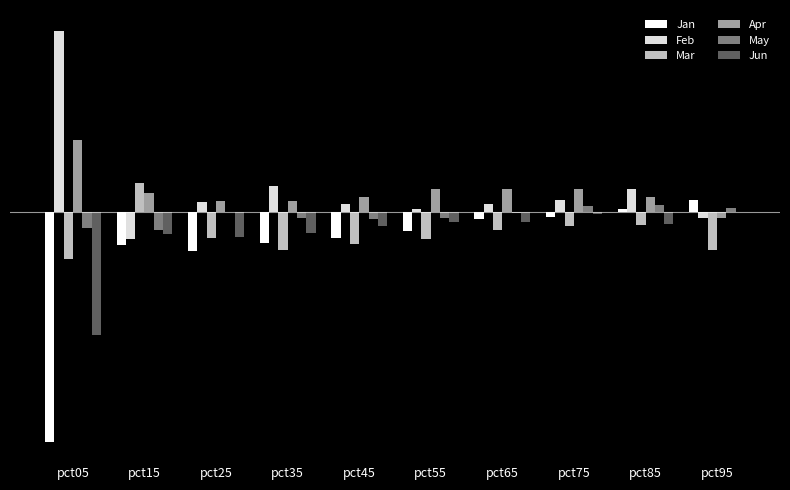

Where does the May series first go above 0?

pct25